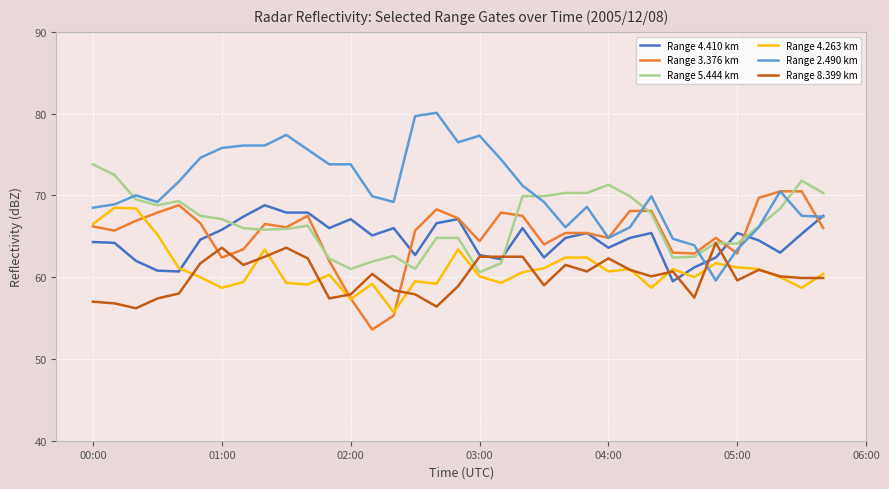

How many lines are shown in the chart?

6